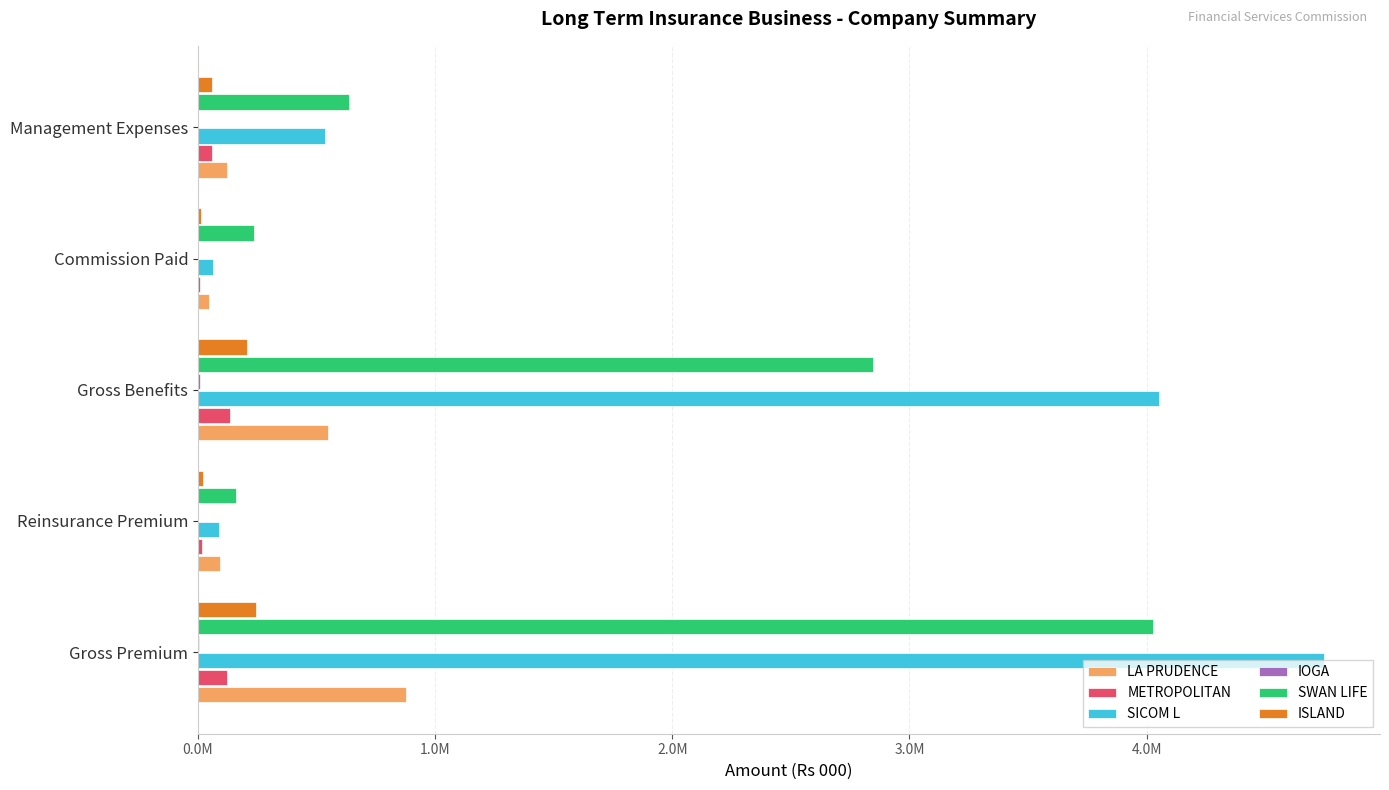

Are the bars grouped side by side (vs. stacked)?

Yes